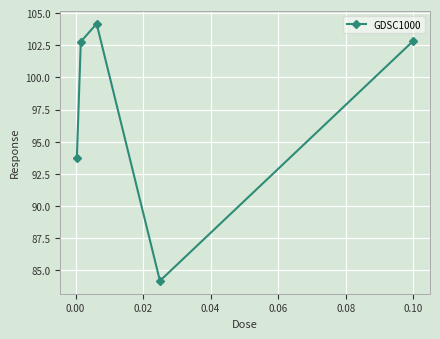

What is the value of the 5th point from the left?

102.8